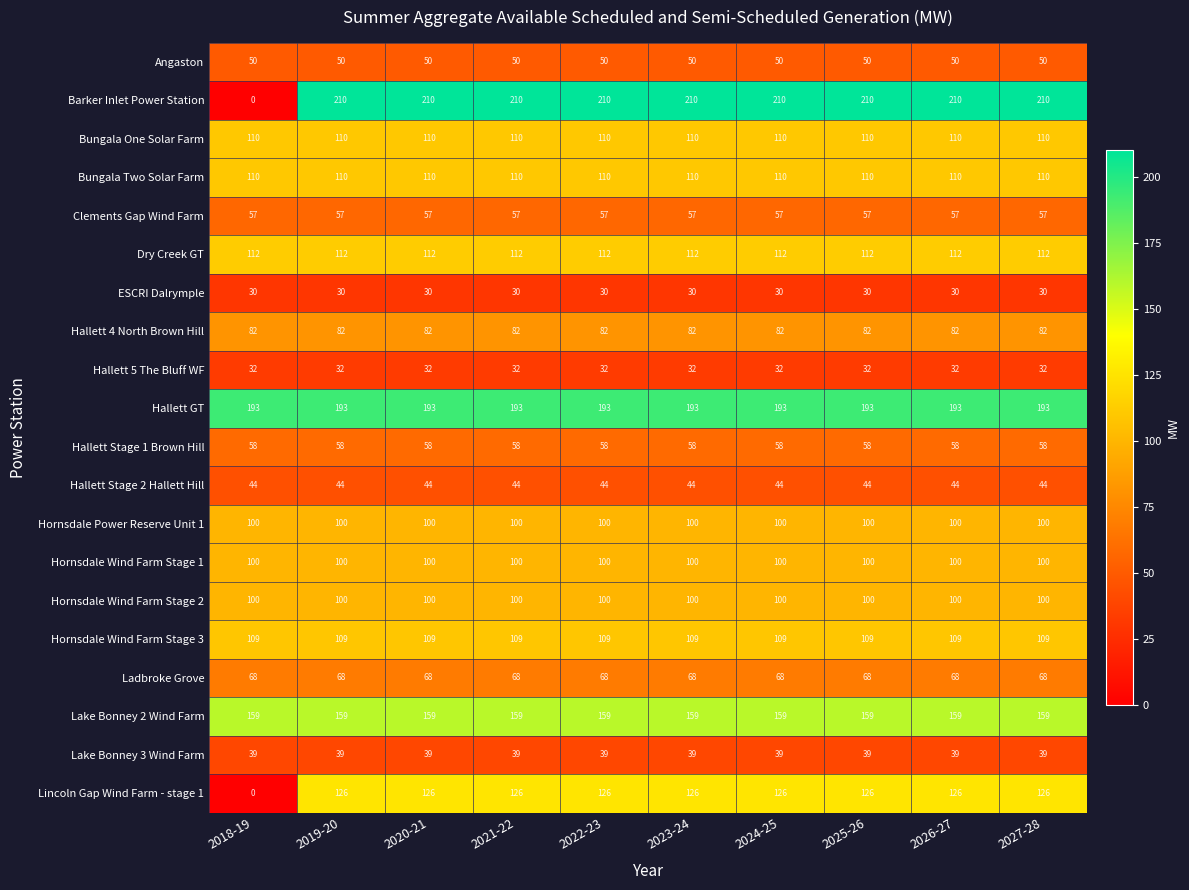

What is the sum of all Lake Bonney 2 Wind Farm values?

1590